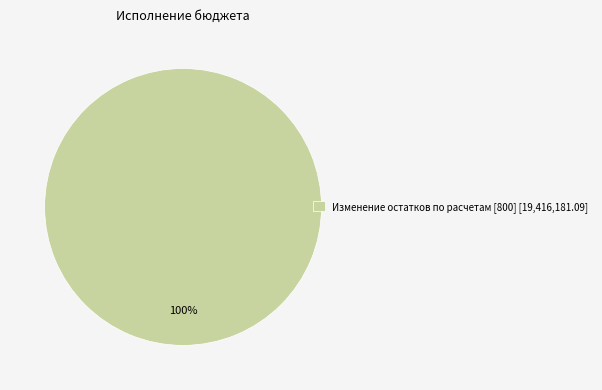

The Изменение остатков по расчетам [800] [19,416,181.09] slice represents 100% of the pie. True or false?

True